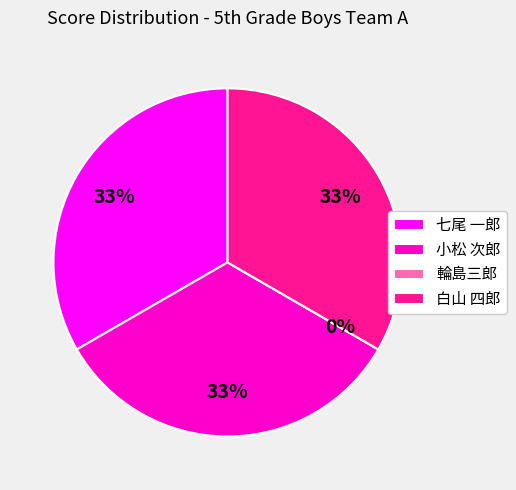

Which category has the smallest portion of the pie?

輪島三郎